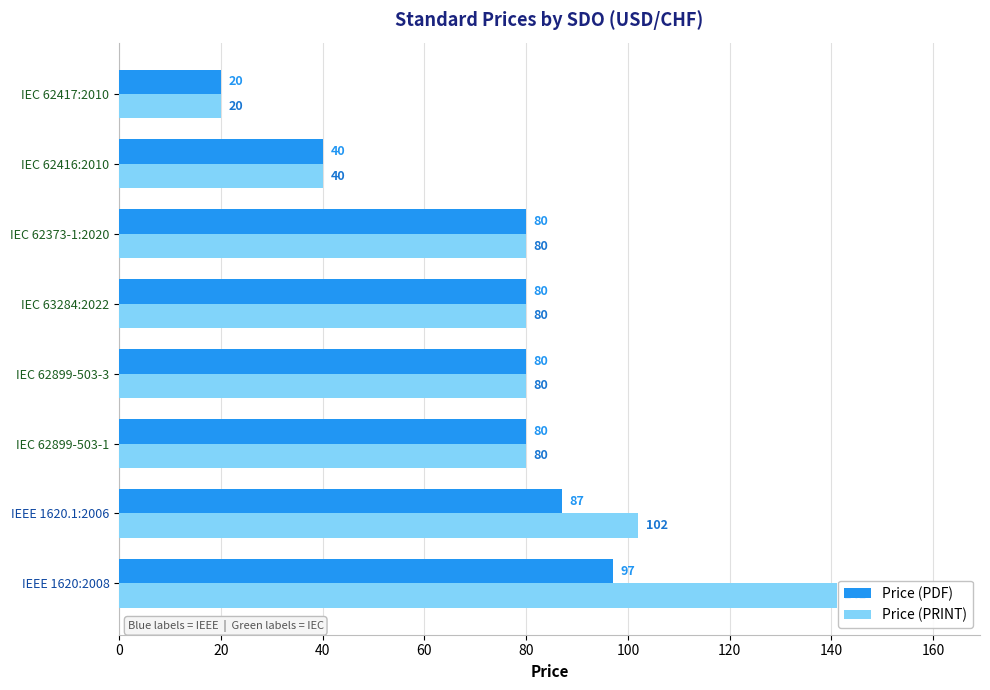

Which category has the lowest value across all series?

IEC 62417:2010